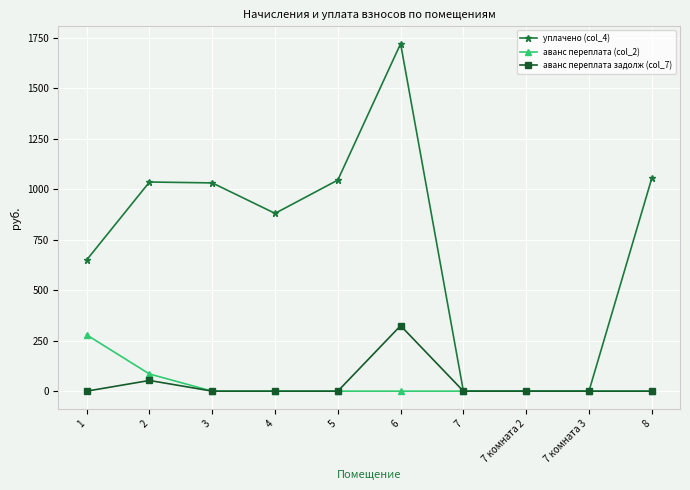

True or false: аванс переплата задолж (col_7) has more than 0 points higher than both neighbors.

True